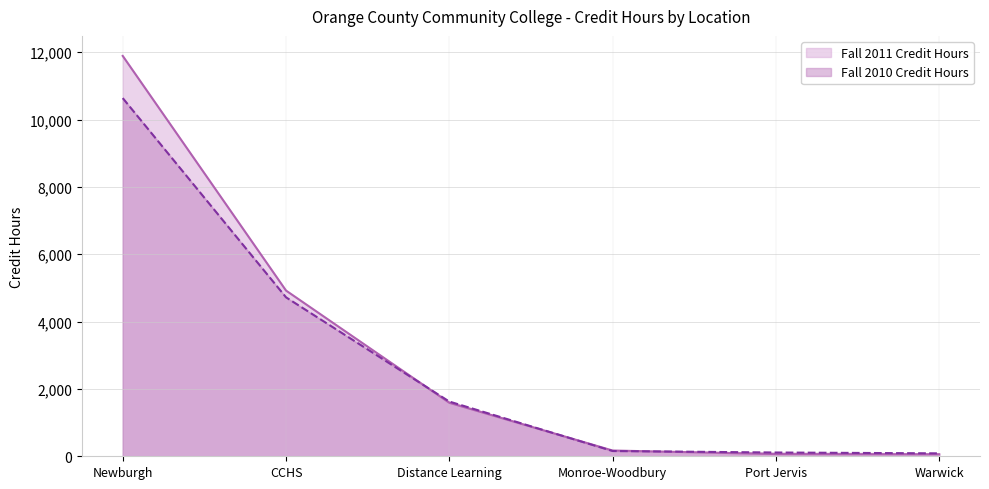

Reading left to right, transcribe all the data shown in this chart.

Fall 2011 Credit Hours: Newburgh=11889	CCHS=4921	Distance Learning=1589	Monroe-Woodbury=171	Port Jervis=66	Warwick=60
Fall 2010 Credit Hours: Newburgh=10636	CCHS=4720	Distance Learning=1625	Monroe-Woodbury=156	Port Jervis=112	Warwick=87